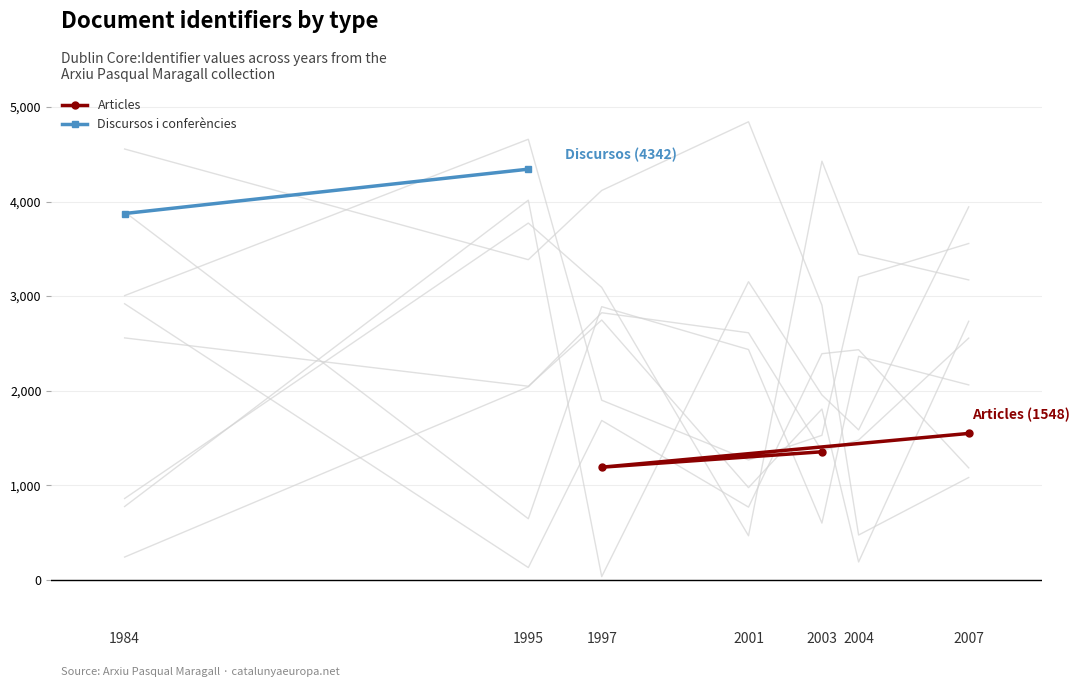

Rank the categories by Articles value from highest to lowest.

2007, 2003, 1997